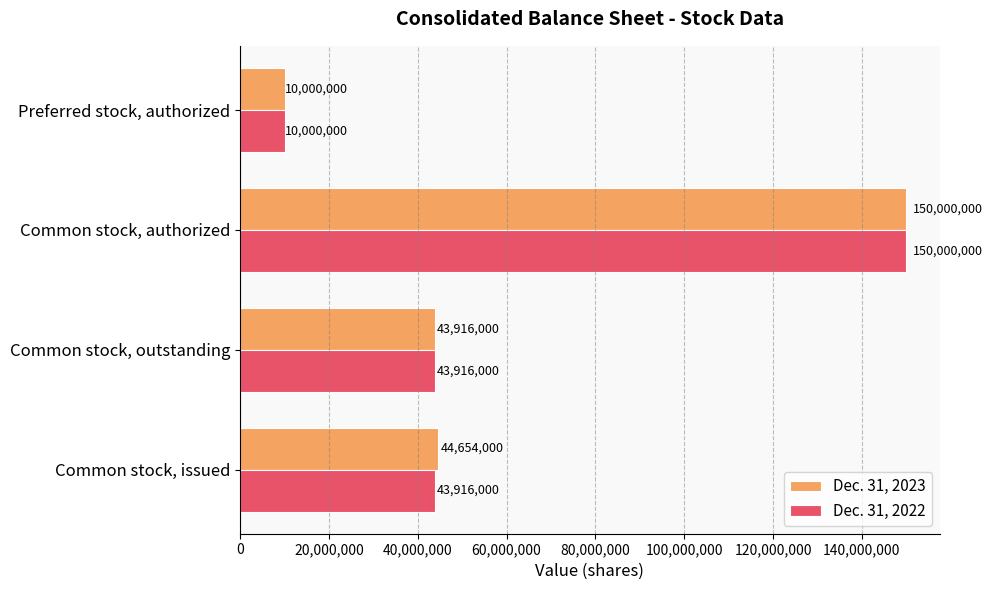

What is the difference between the second highest and minimum values in the Dec. 31, 2023 series?

34654000